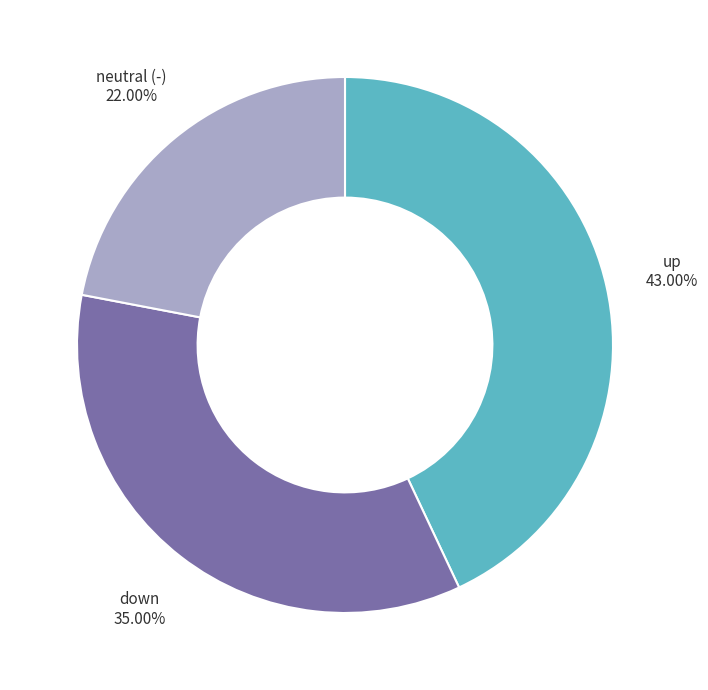

To the nearest percent, what is the difference between the largest and smallest slice percentages?

21%